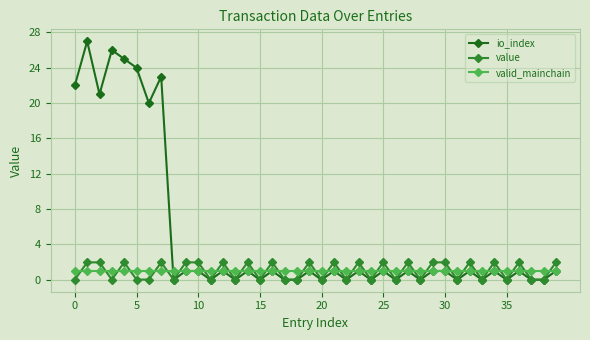

What is the lowest value of the valid_mainchain series?

1.0